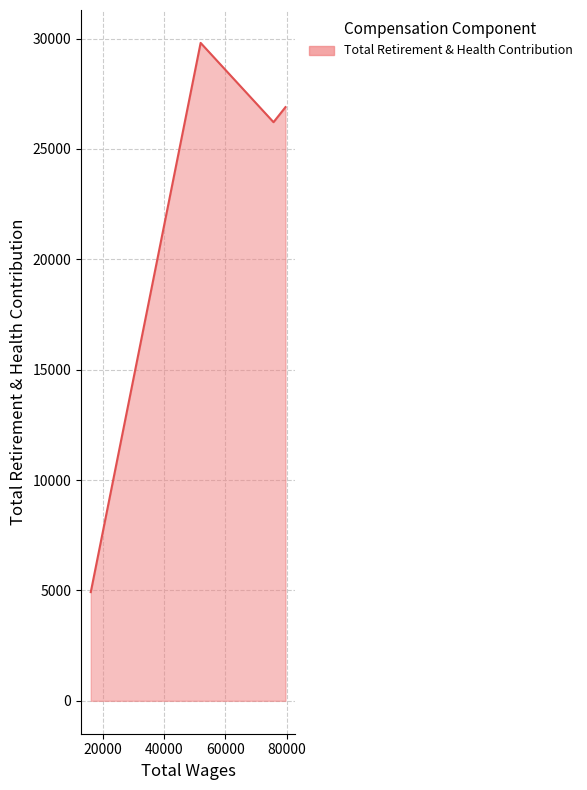

What is the average value?

21959